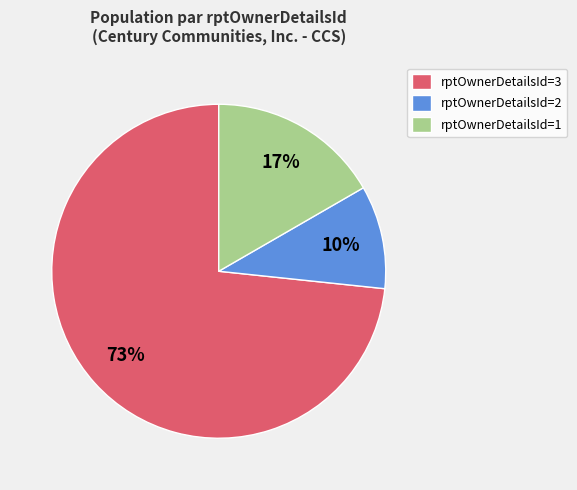

True or false: rptOwnerDetailsId=3 accounts for 73% of the total.

True